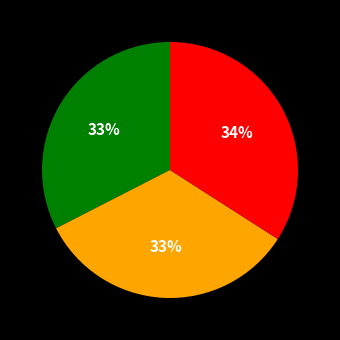

Is there a majority slice in this chart?

No